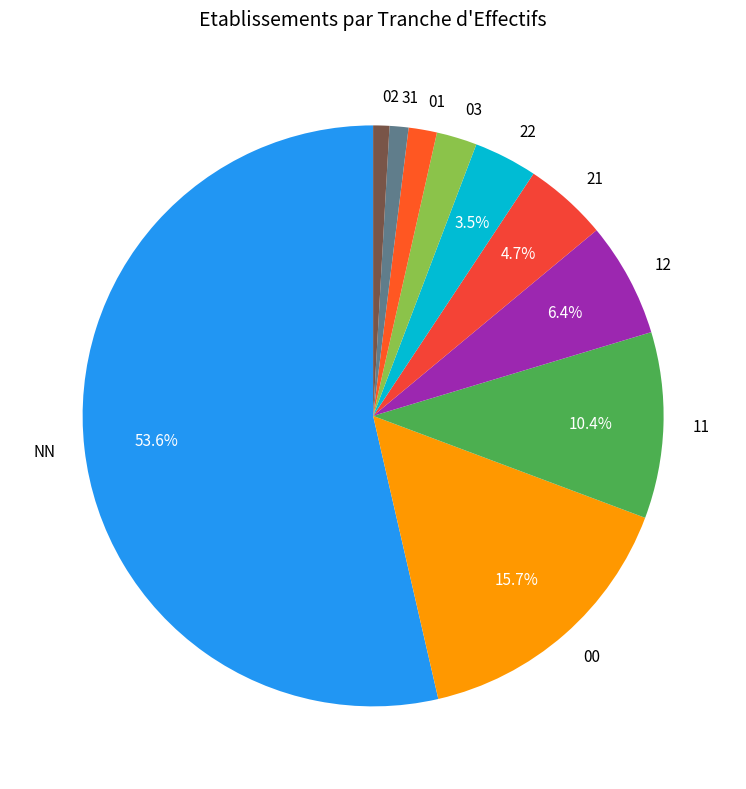

The 01 slice represents 2% of the pie. True or false?

True